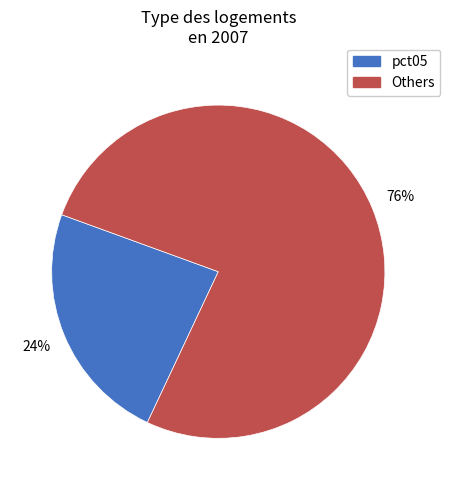

To the nearest percent, what is the average slice percentage?

50%